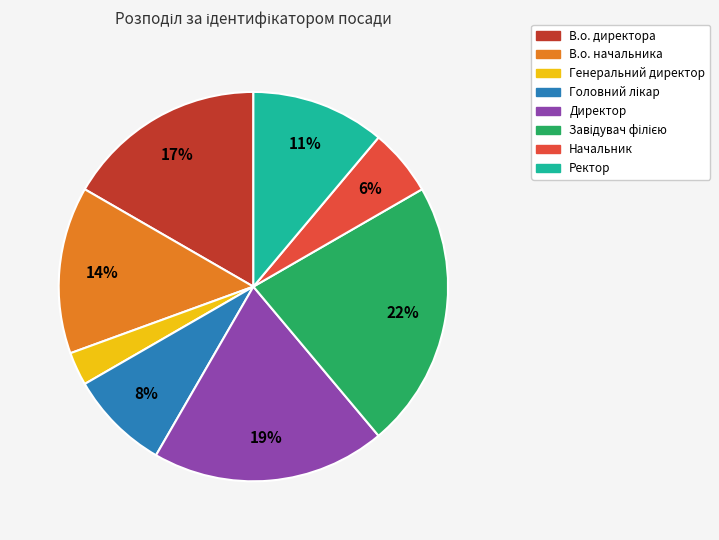

To the nearest percent, what percentage of the pie is В.о. начальника?

14%